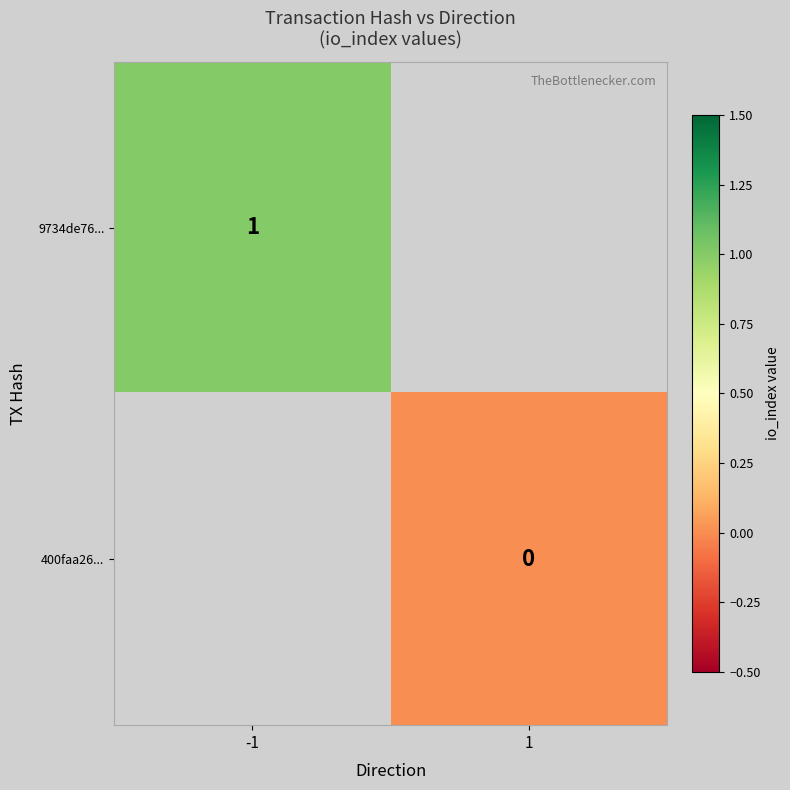

How many data points does each series have?

2